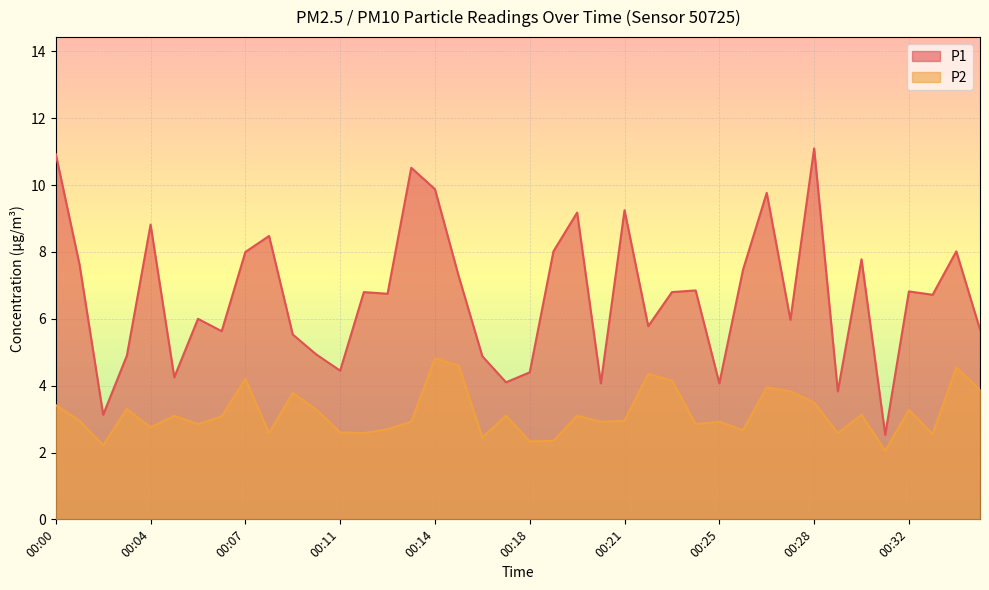

The P1 series shows 4.4 at 00:26. True or false?

False